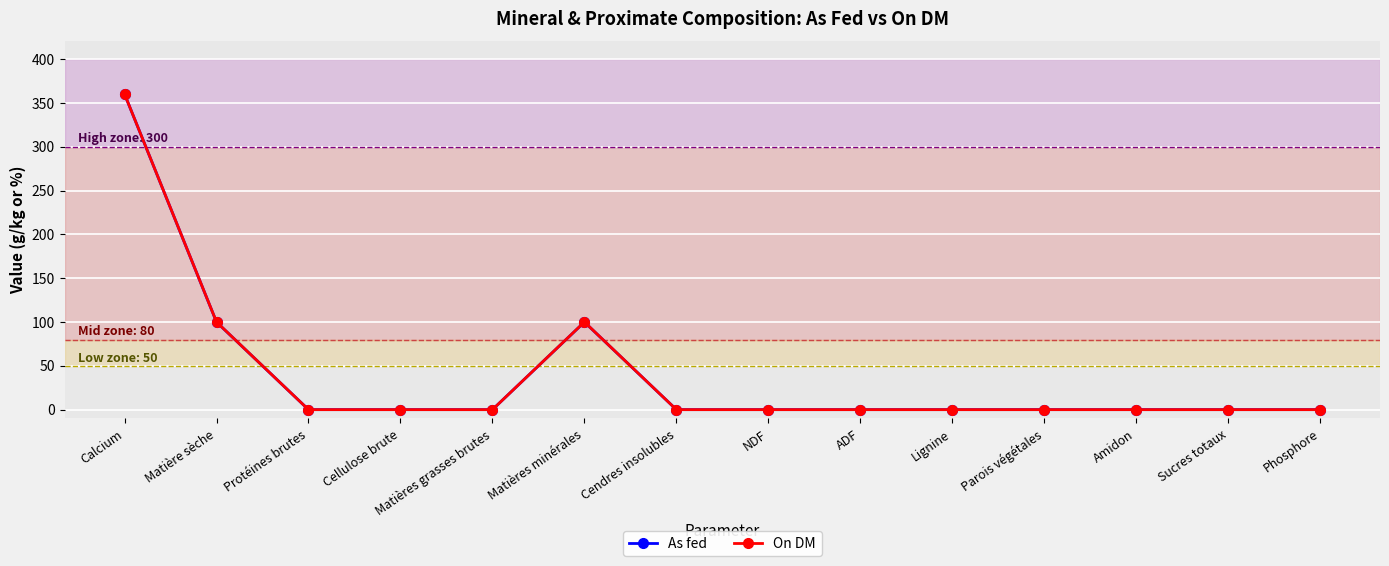

What is the maximum value for As fed?

360.0